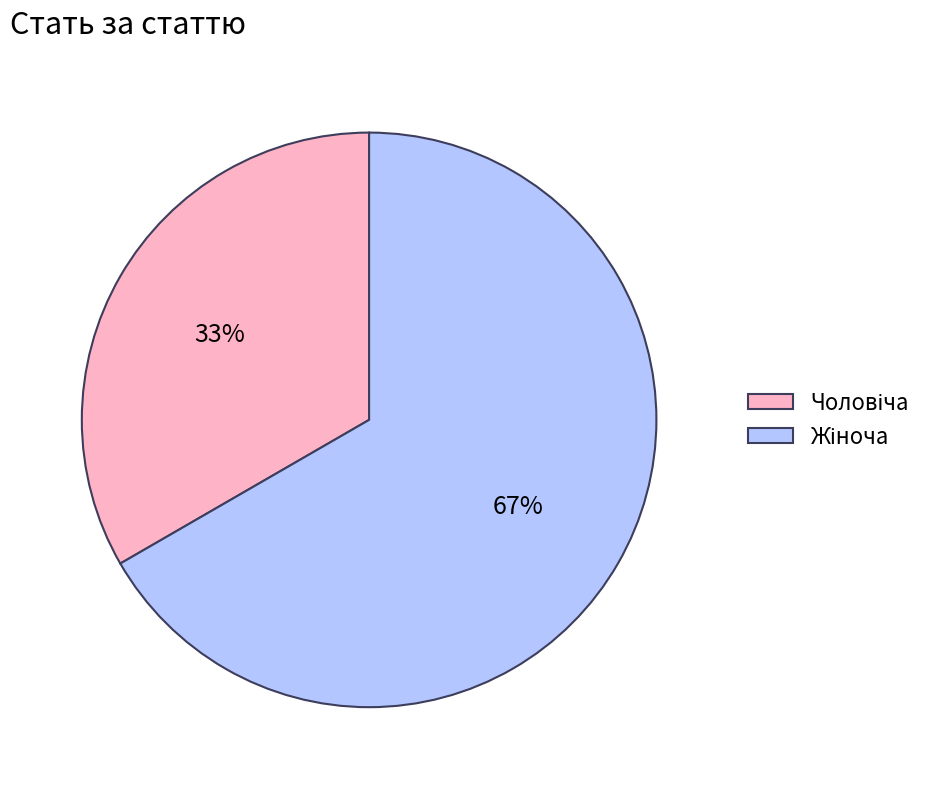

Is there any slice that represents more than half of the pie?

Yes